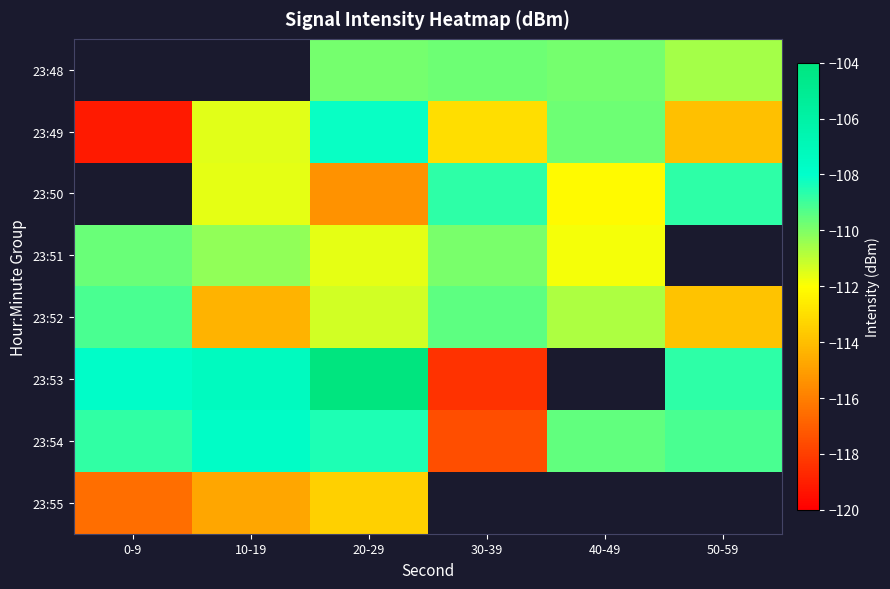

Which category has the lowest value in the 23:54 series?

30-39